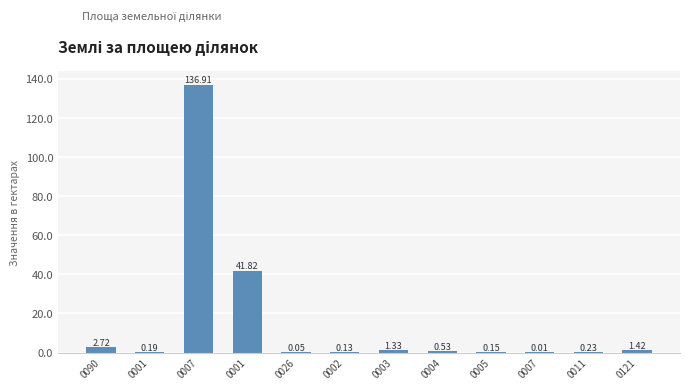

The value at 0002 is 0.1. True or false?

True